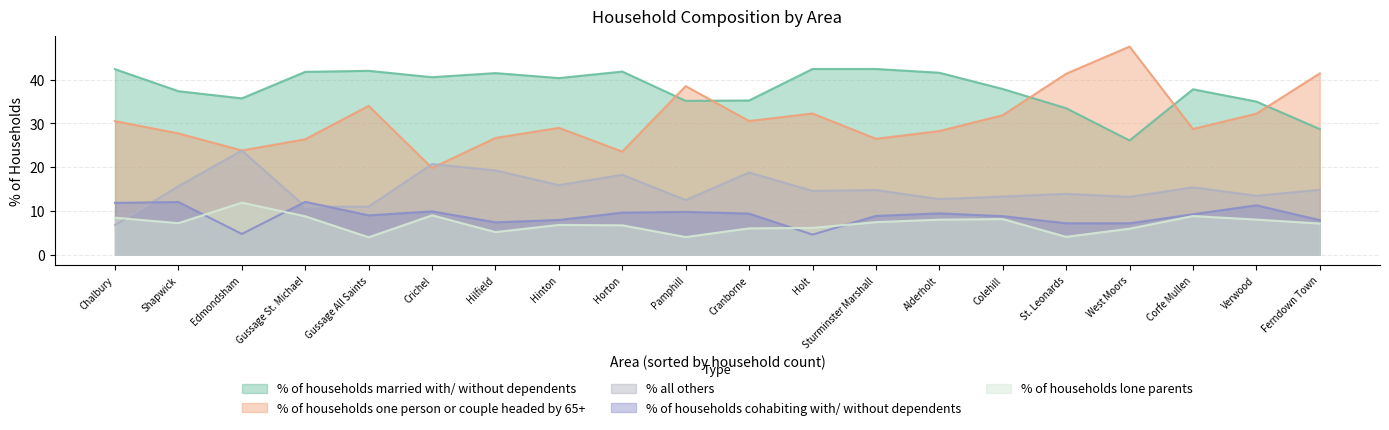

After their last crossing, which series has the higher values: % of households one person or couple headed by 65+ or % of households married with/ without dependents?

% of households one person or couple headed by 65+